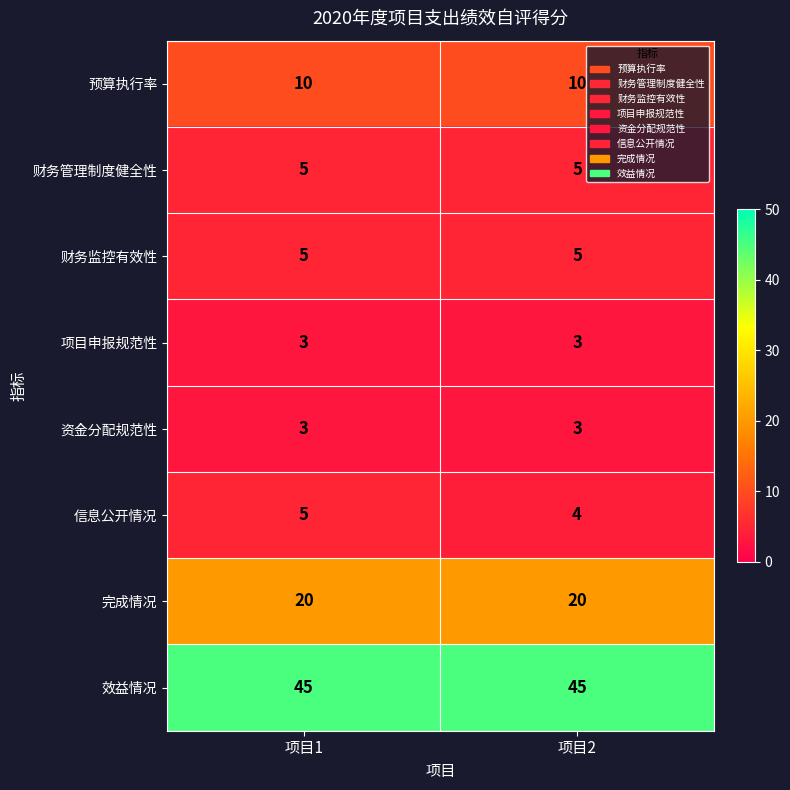

Read the 效益情况 value at 项目2.

45